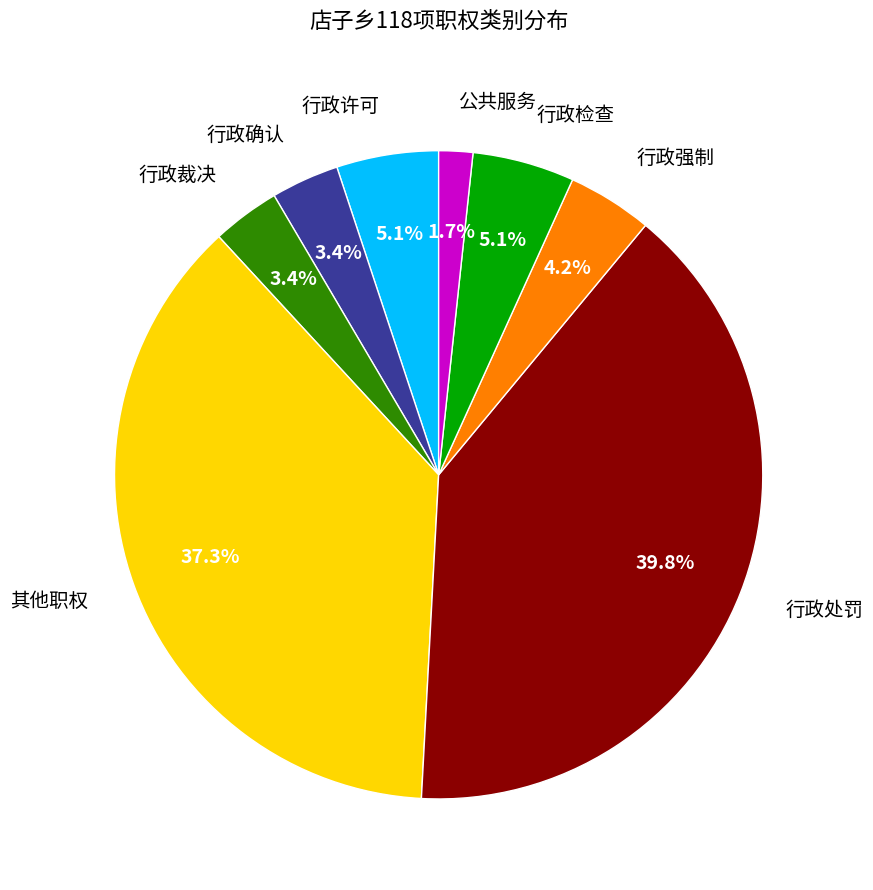

Does 行政强制 represent more than half of the total?

No